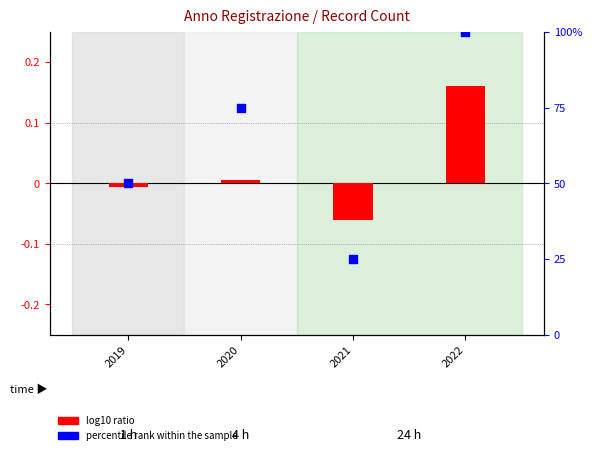

What are all the series names shown in the legend?

log10 ratio, percentile rank within the sample